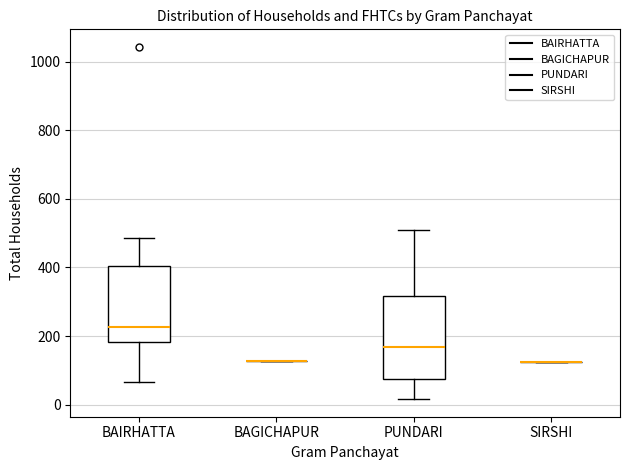

Reading left to right, read every box against the y-axis: the position of its median line, the range the box covers, and the ends of its whiskers. The values are not printed on the chart, so give them approximately, as read against the axis.

BAIRHATTA: median 220, box 180 to 400, whiskers 60 to 480
BAGICHAPUR: box collapsed to a line at 120, whiskers 120 to 120
PUNDARI: median 160, box 80 to 320, whiskers 20 to 500
SIRSHI: box collapsed to a line at 120, whiskers 120 to 120